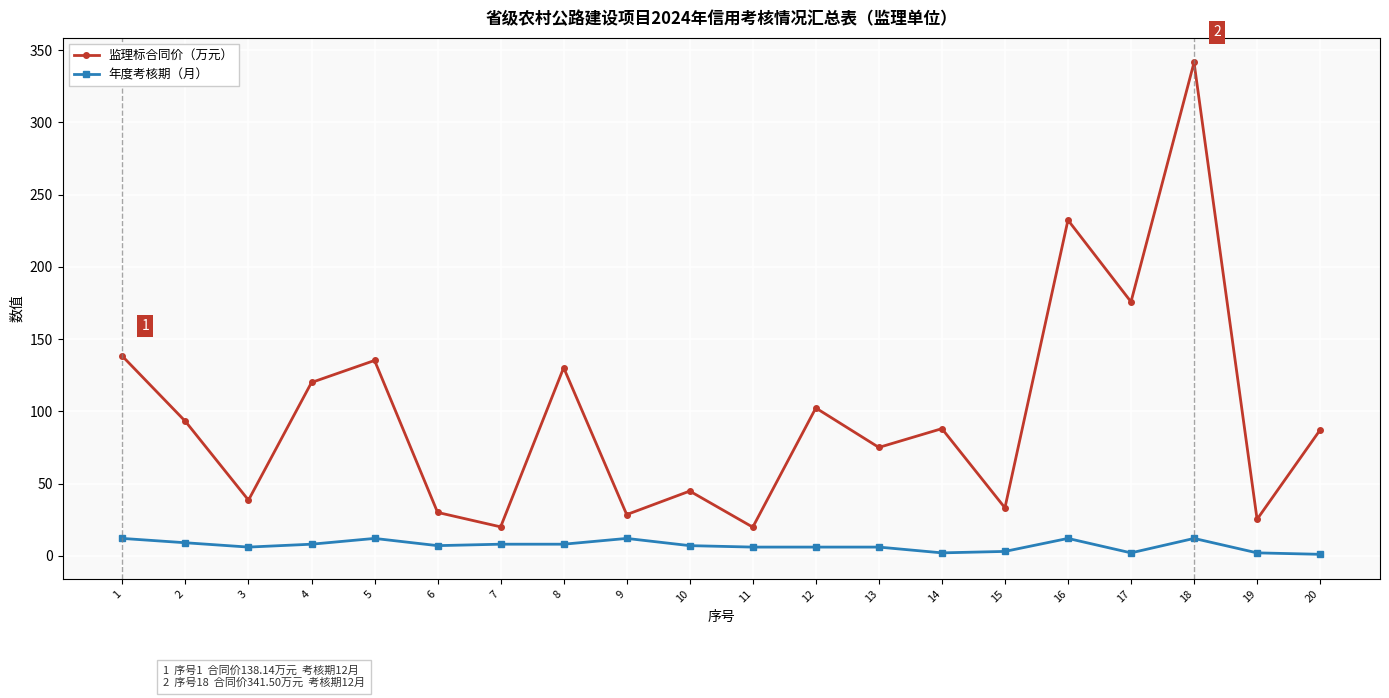

At 7, list the series in order from smallest to largest.

年度考核期（月）, 监理标合同价（万元）